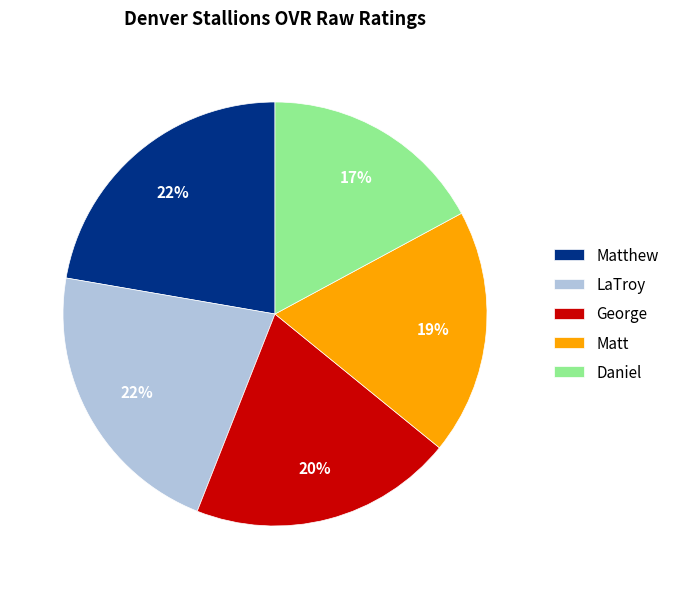

Does any single category account for the majority?

No